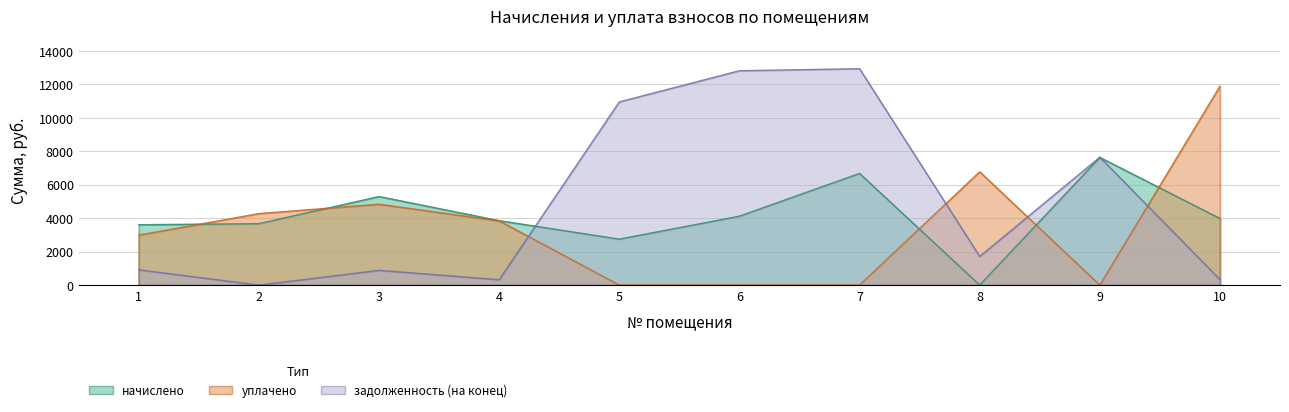

Is it true that задолженность (на конец) equals 321.1 at 4?

True